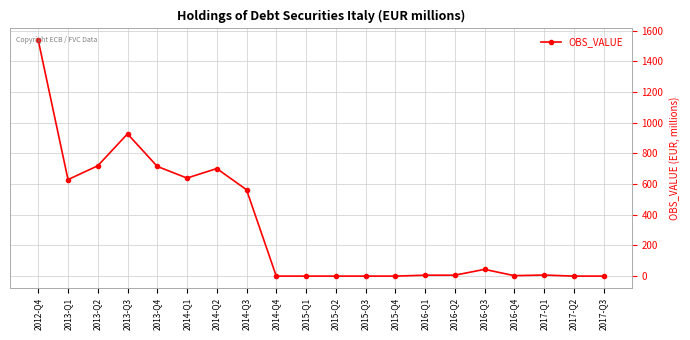

Where does the data first go above 7?

2012-Q4